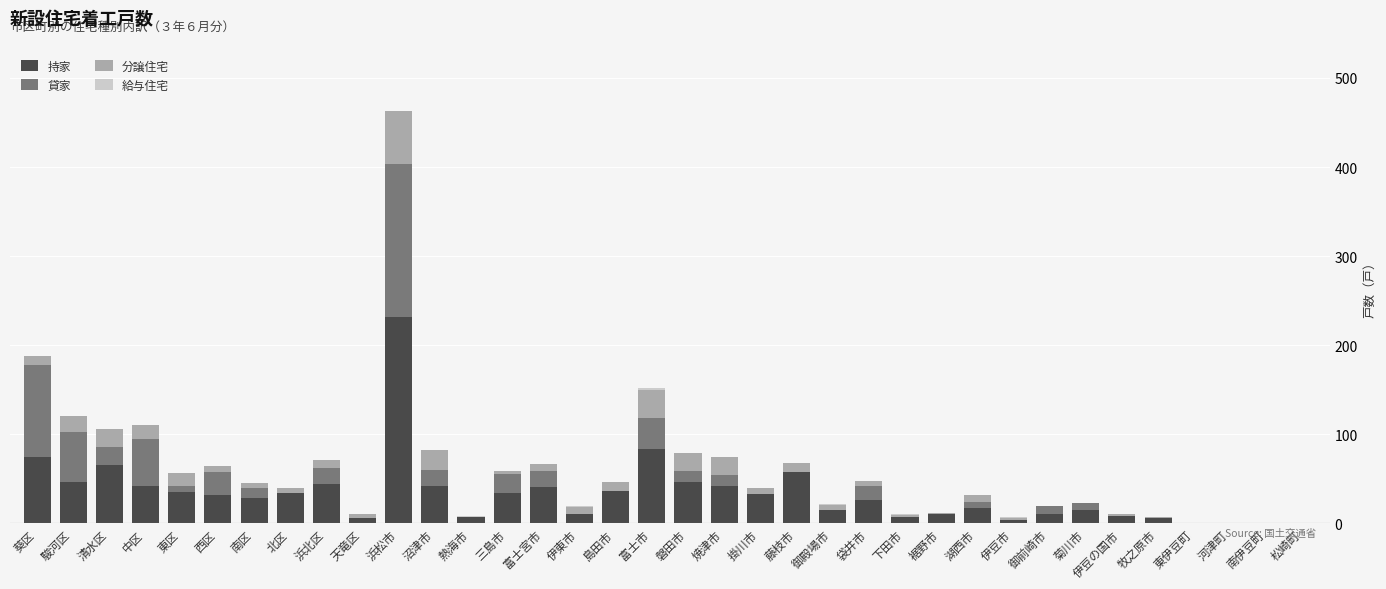

The 持家 series shows 17 at 湖西市. True or false?

True